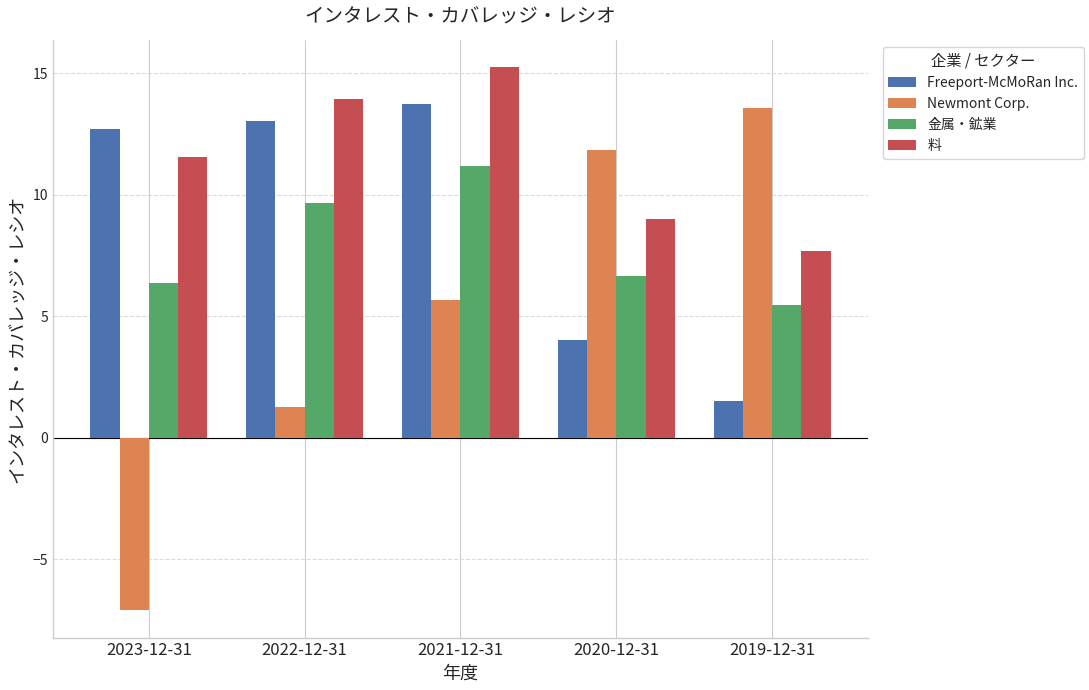

What is the approximate value of 料 at 2019-12-31?

7.7